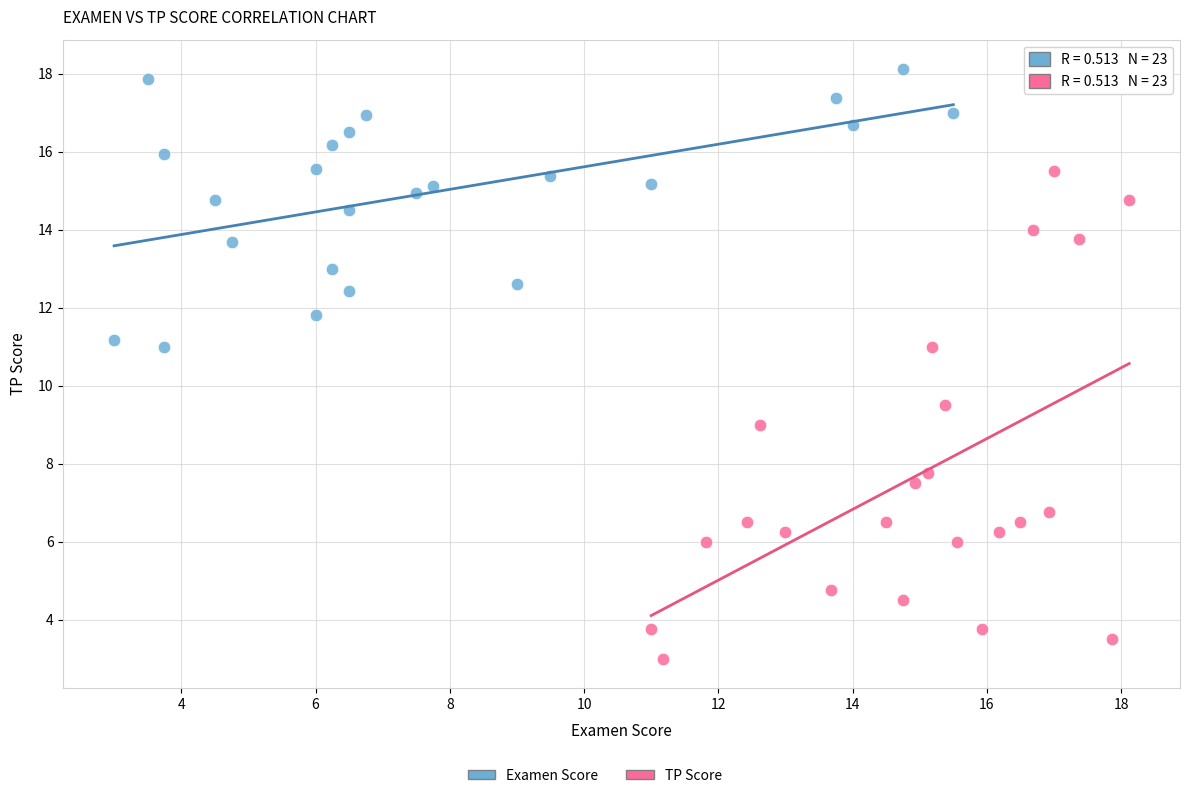

Which series contains the lowest Y value?

TP Score